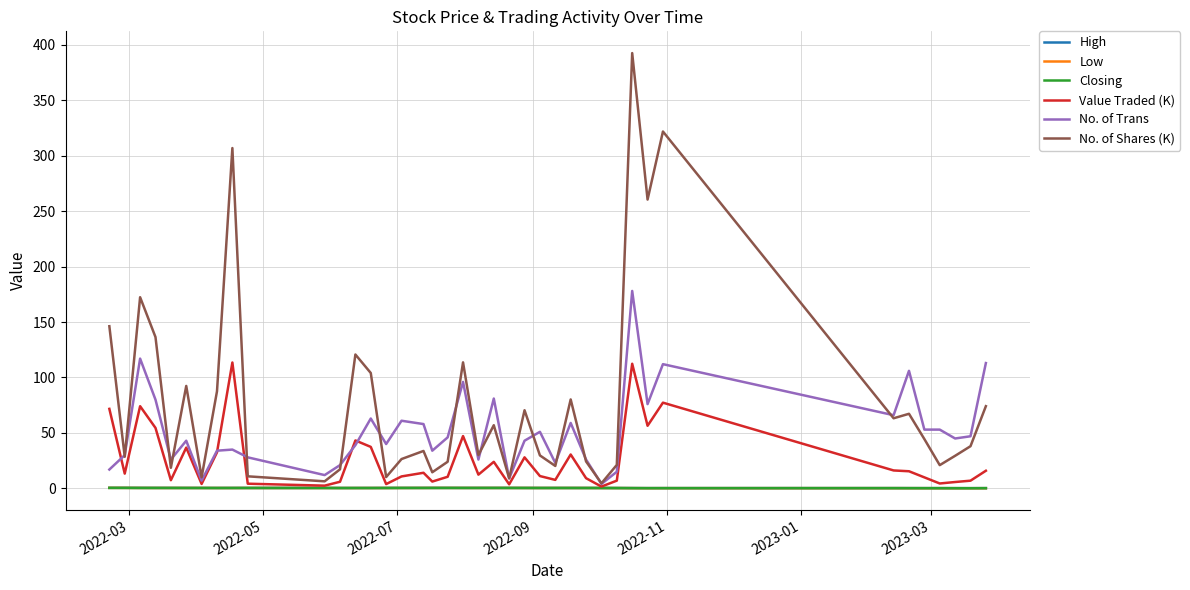

What is the average value of the Low series?

0.3